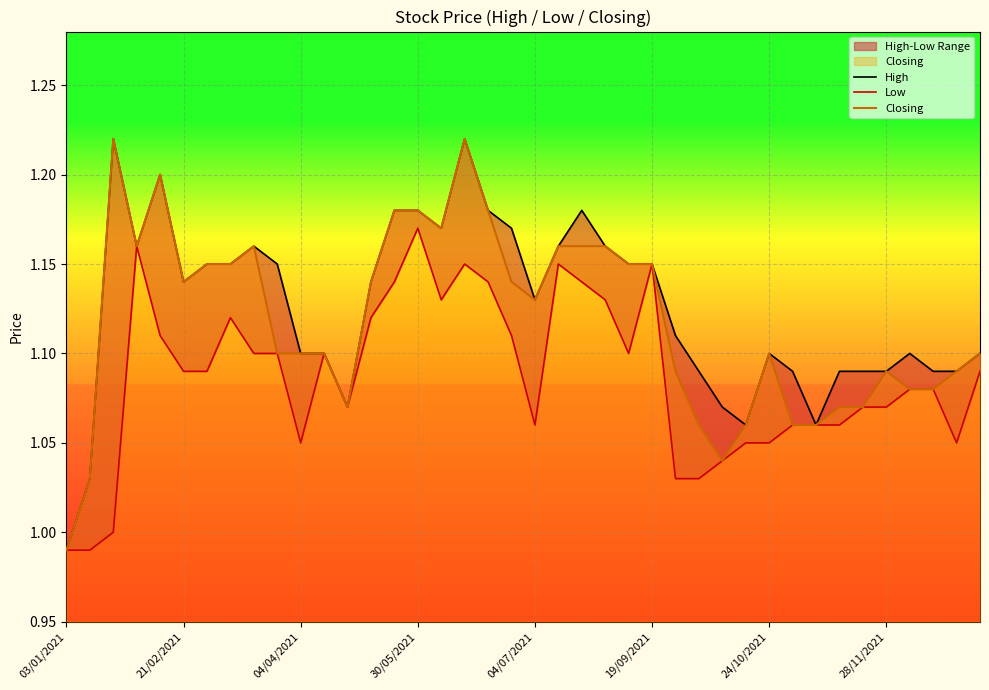

What is the lowest value of the High series?

1.0